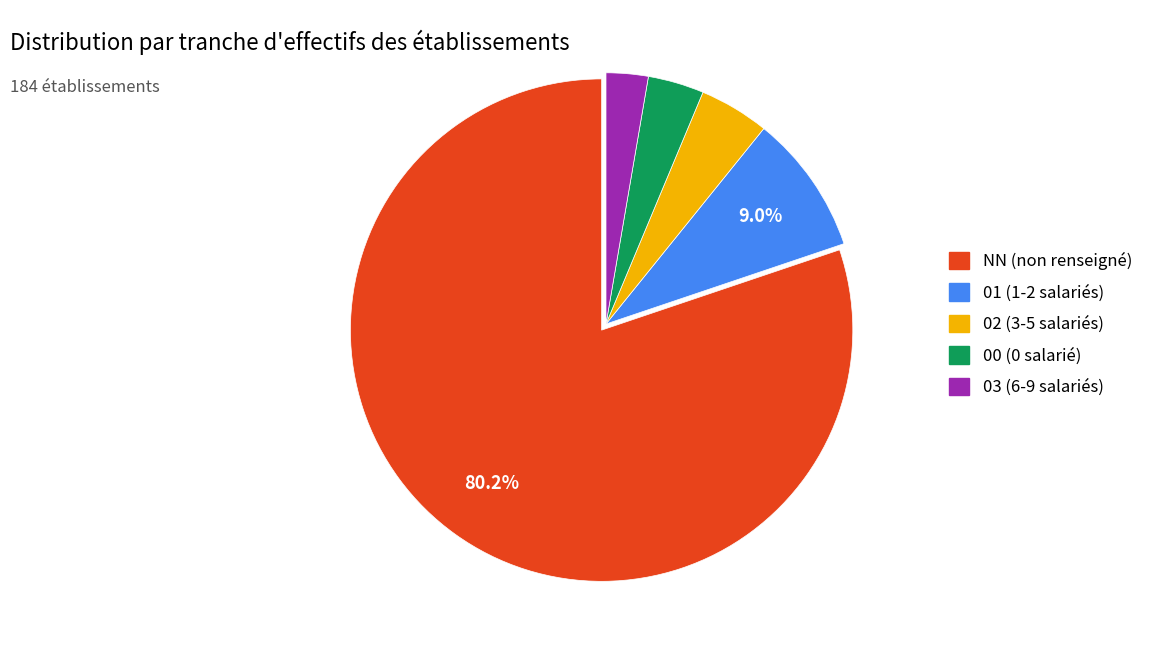

Is it true that 03 is 3% of the pie?

True